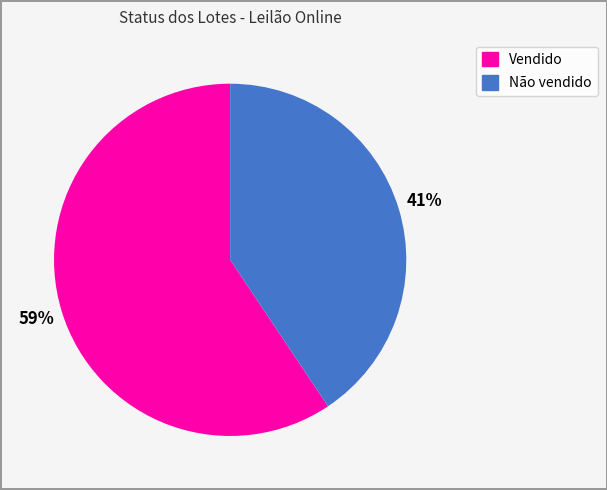

Which slice is the smallest?

Não vendido